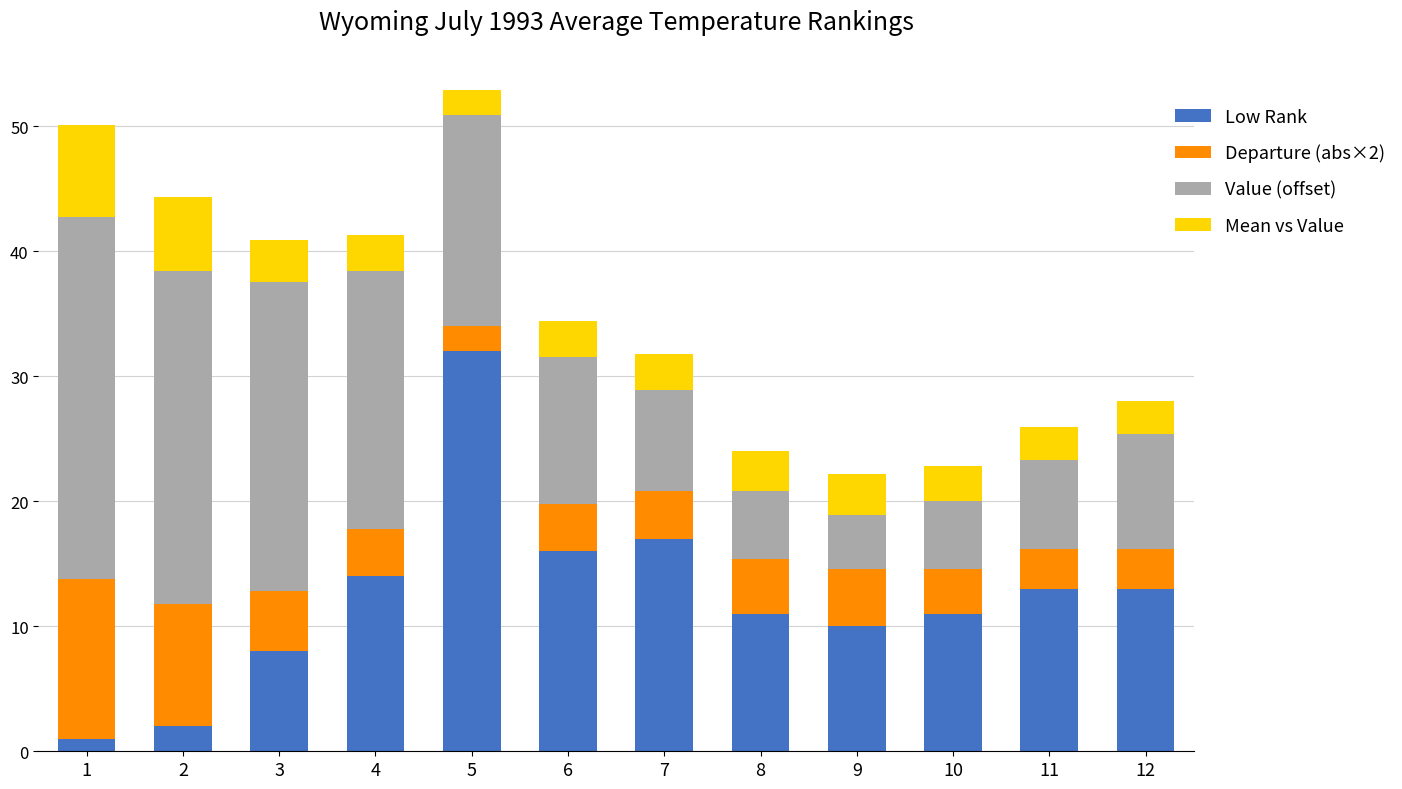

What is the average value of the Low Rank series?

12.3